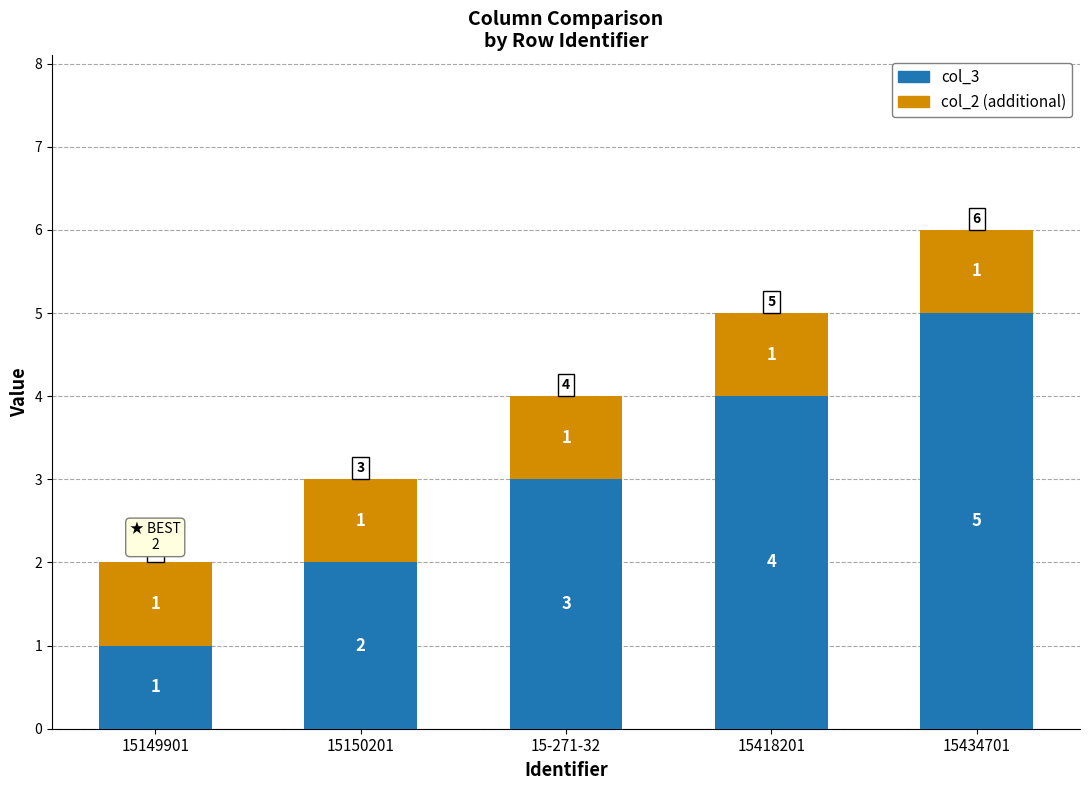

True or false: col_3 has a value of 4 at 15418201.

True